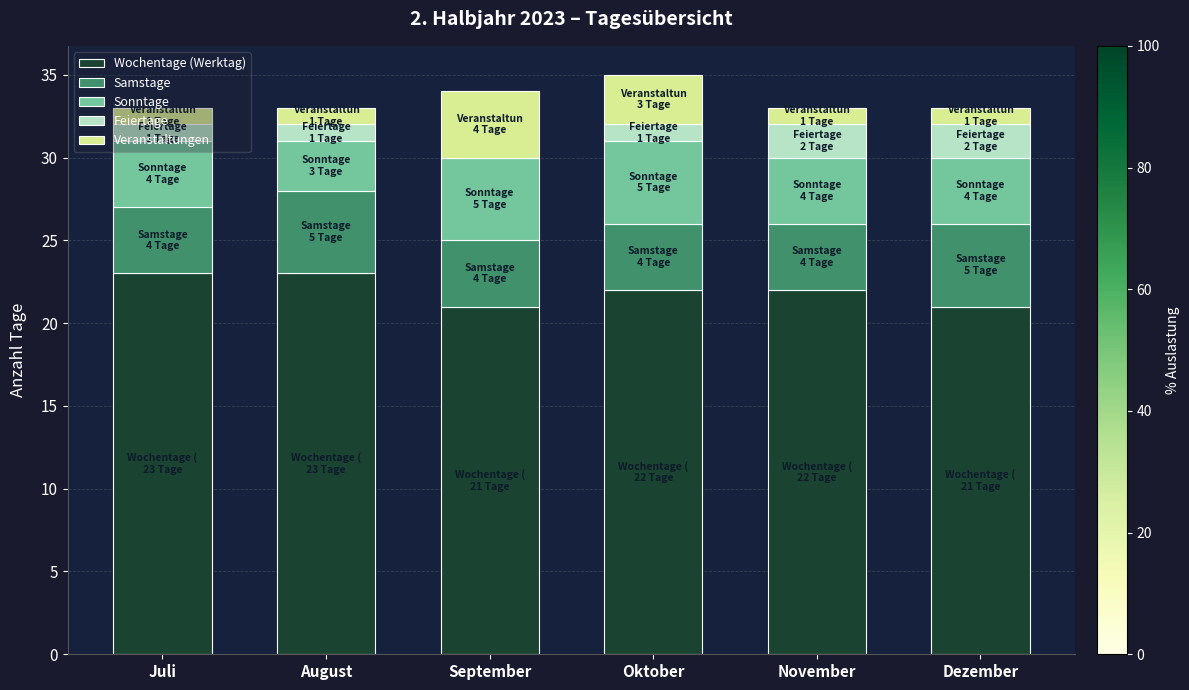

What value does the Wochentage (Werktag) series have at September?

21